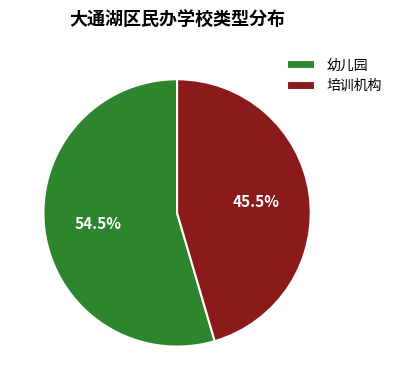

How much of the chart is everything except 培训机构?

54.5%